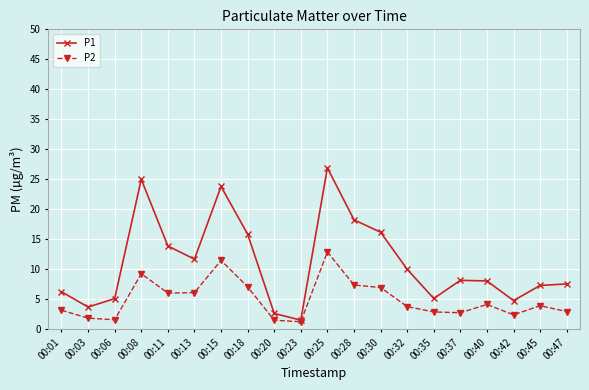

What is the maximum value for P1?

26.9